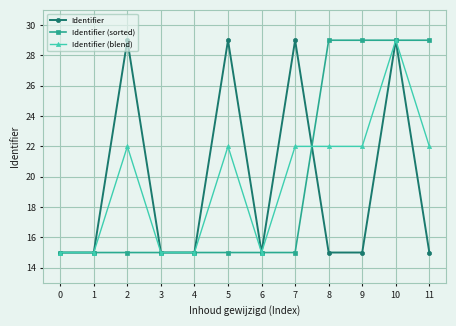

What is the value of the Identifier (sorted) point at the 5th from the left?

15.0